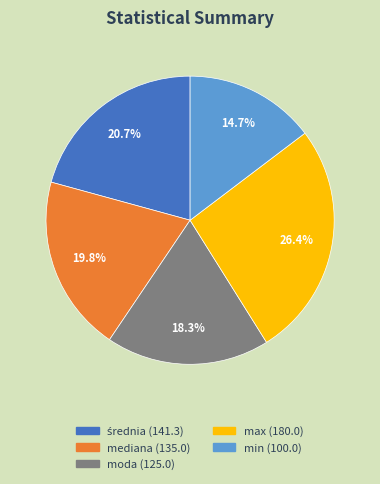

Which slice is the largest?

max